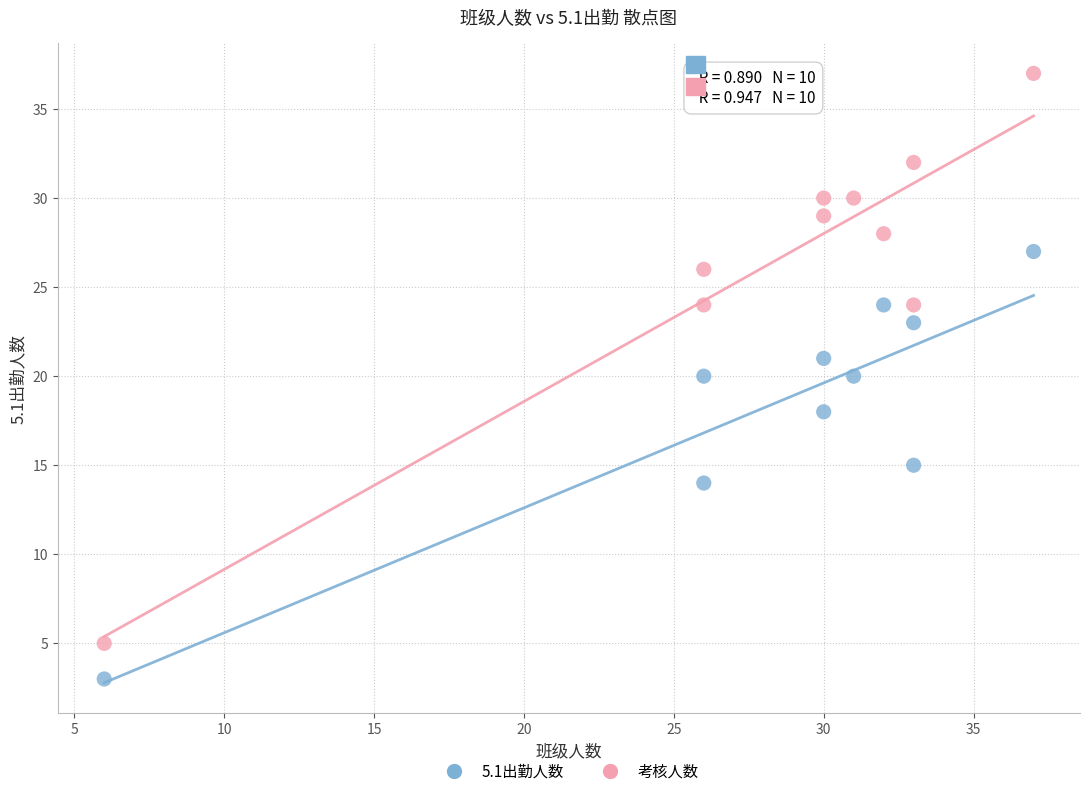

Which series contains the highest Y value?

考核人数